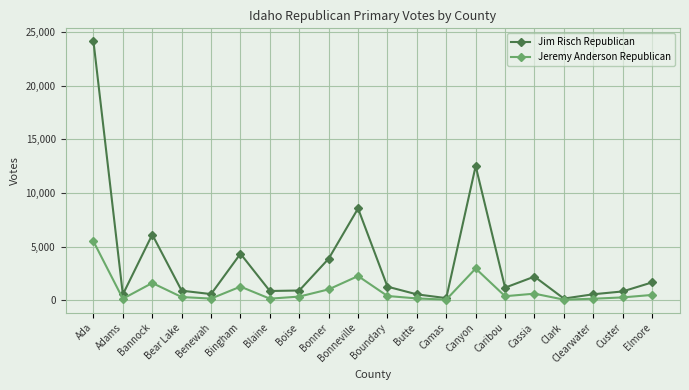

Which series changed the most between Boise and Butte?

Jim Risch Republican